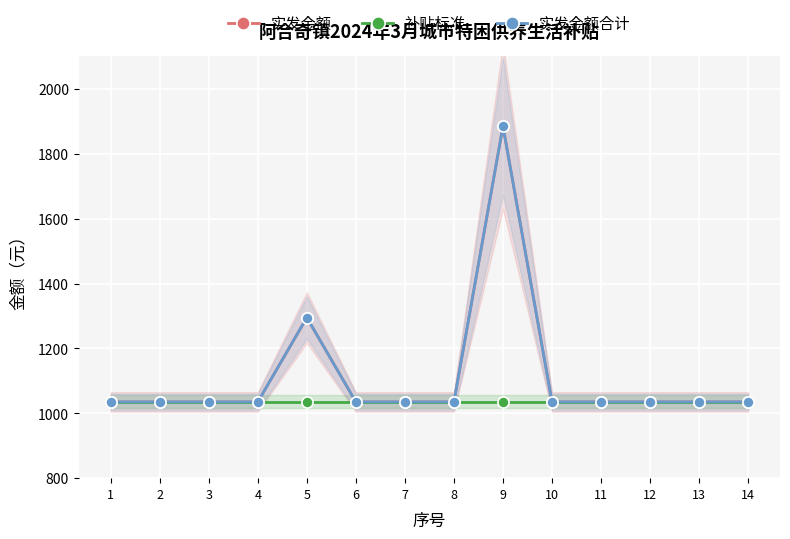

At which label is 补贴标准 closest to 1035?

1